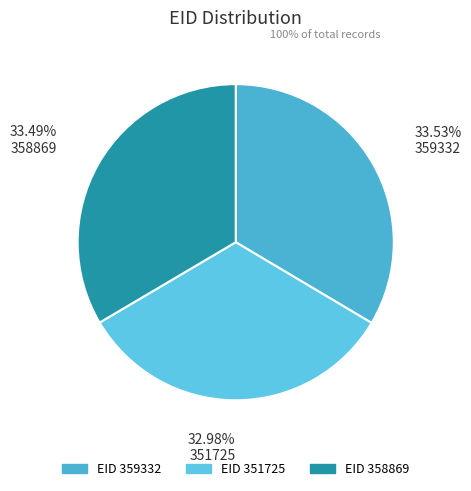

How many segments does this pie chart have?

3